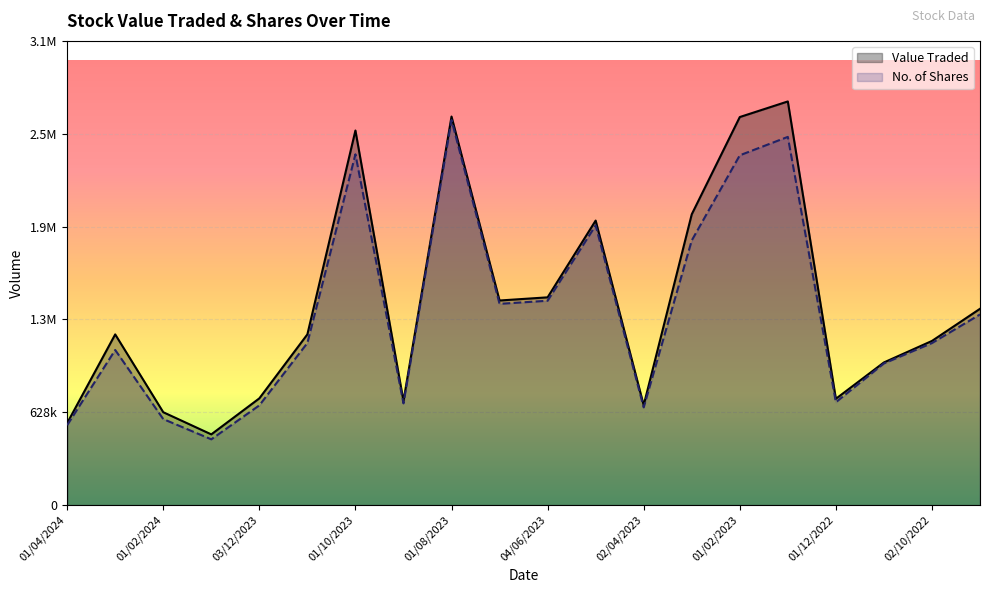

True or false: No. of Shares and Value Traded intersect in this chart.

False